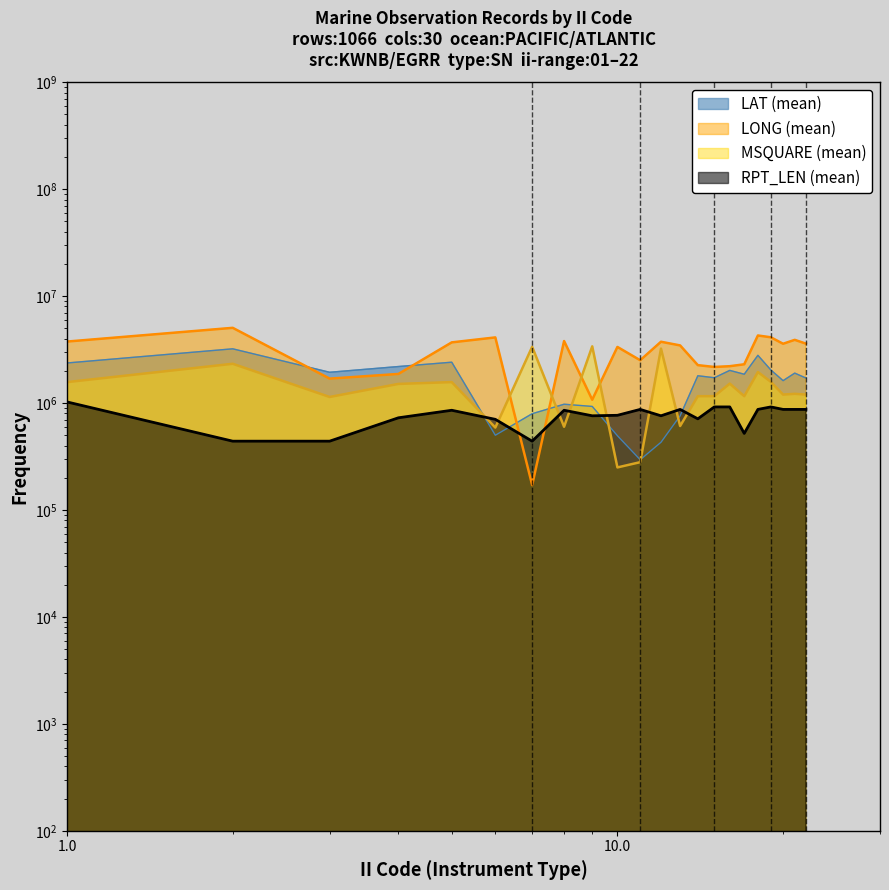

Where is LONG_mean nearest to the value 2611500?

11